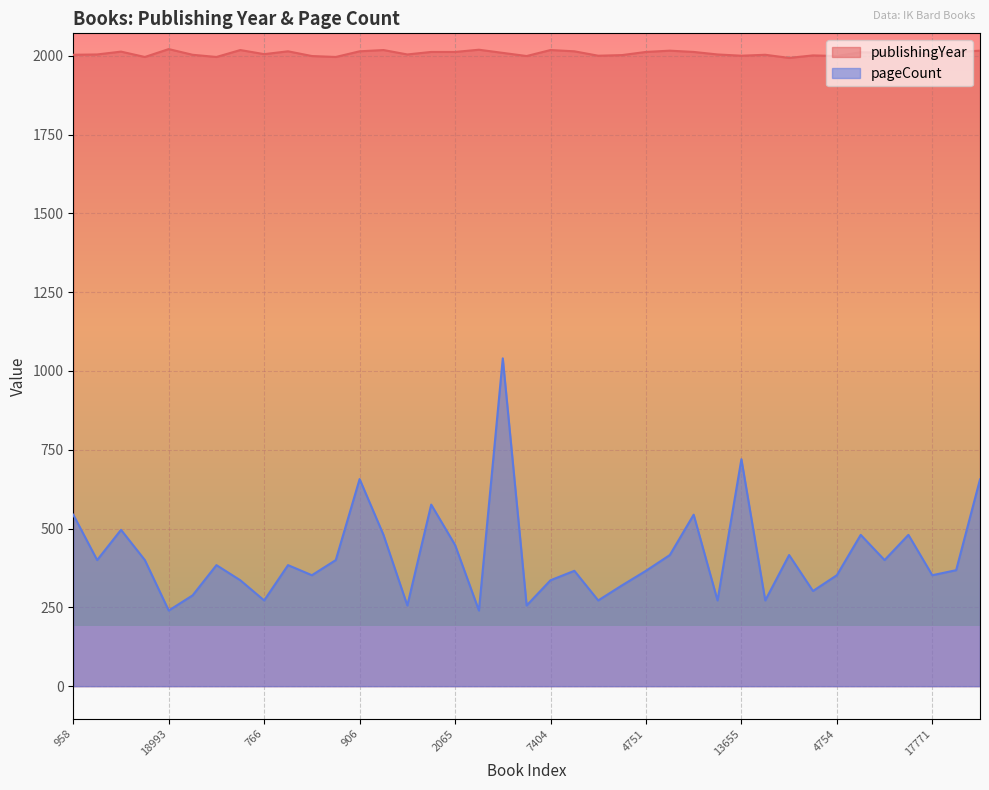

What is the sum of all pageCount values?

16139